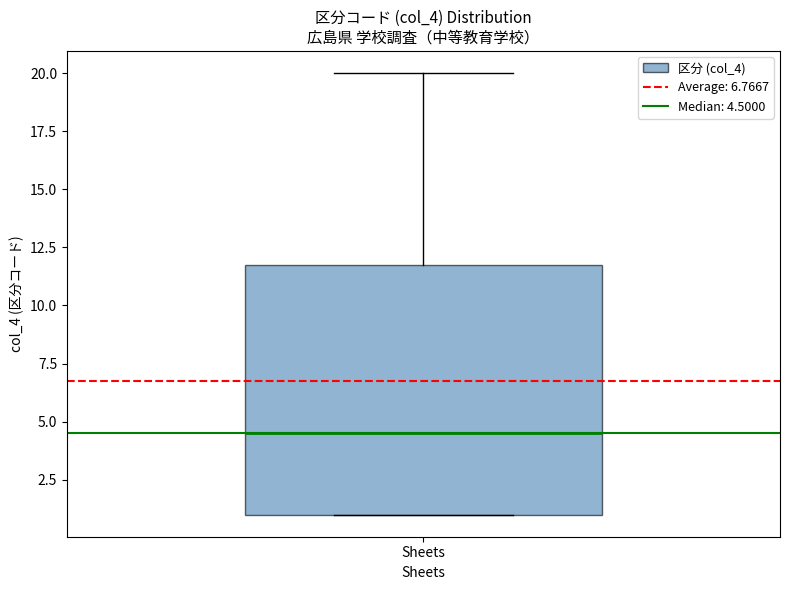

Where is the upper edge of the box for Sheets on the y-axis? The values are not printed on the chart, so give them approximately, as read against the axis.

12.0